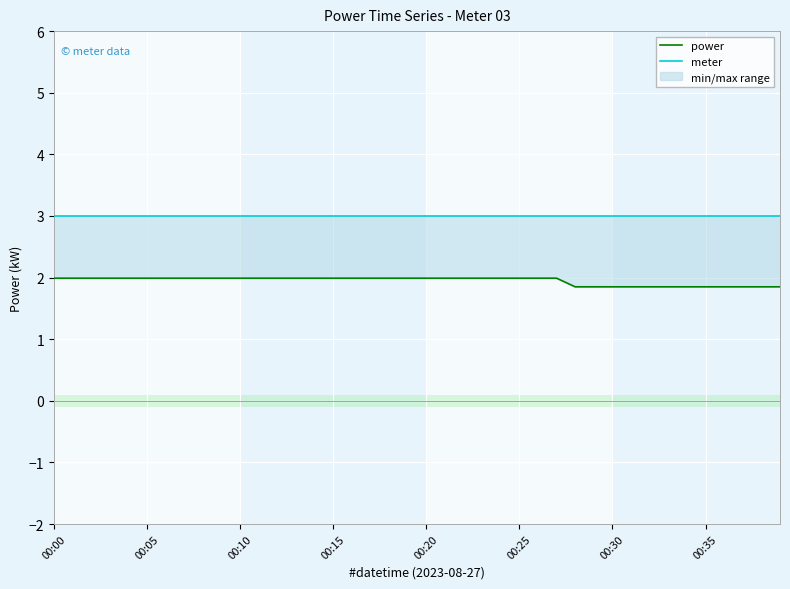

What is the total value across all series at 24?

5.0